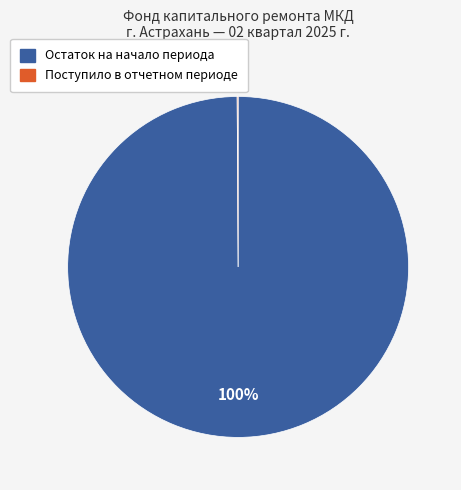

Does any single category account for the majority?

Yes